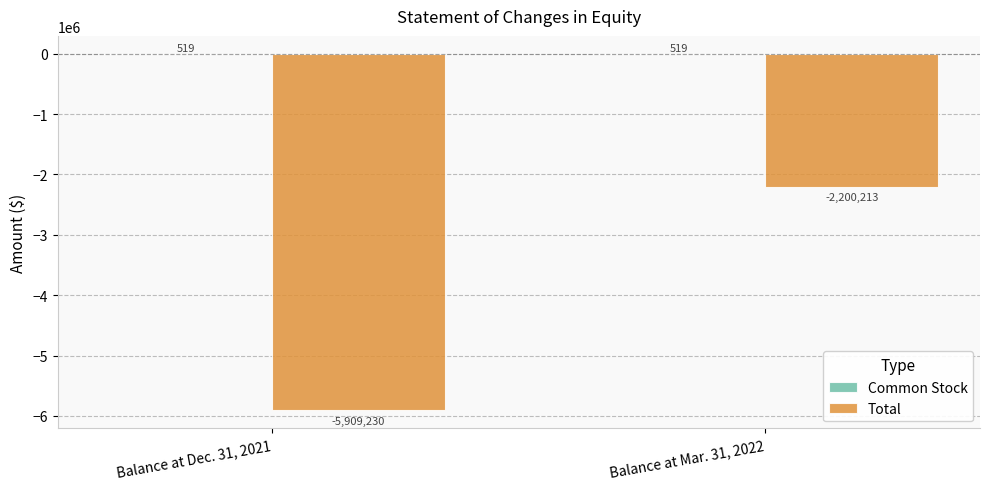

Read the Total value at Balance at Mar. 31, 2022, to the nearest 50.

-2200200